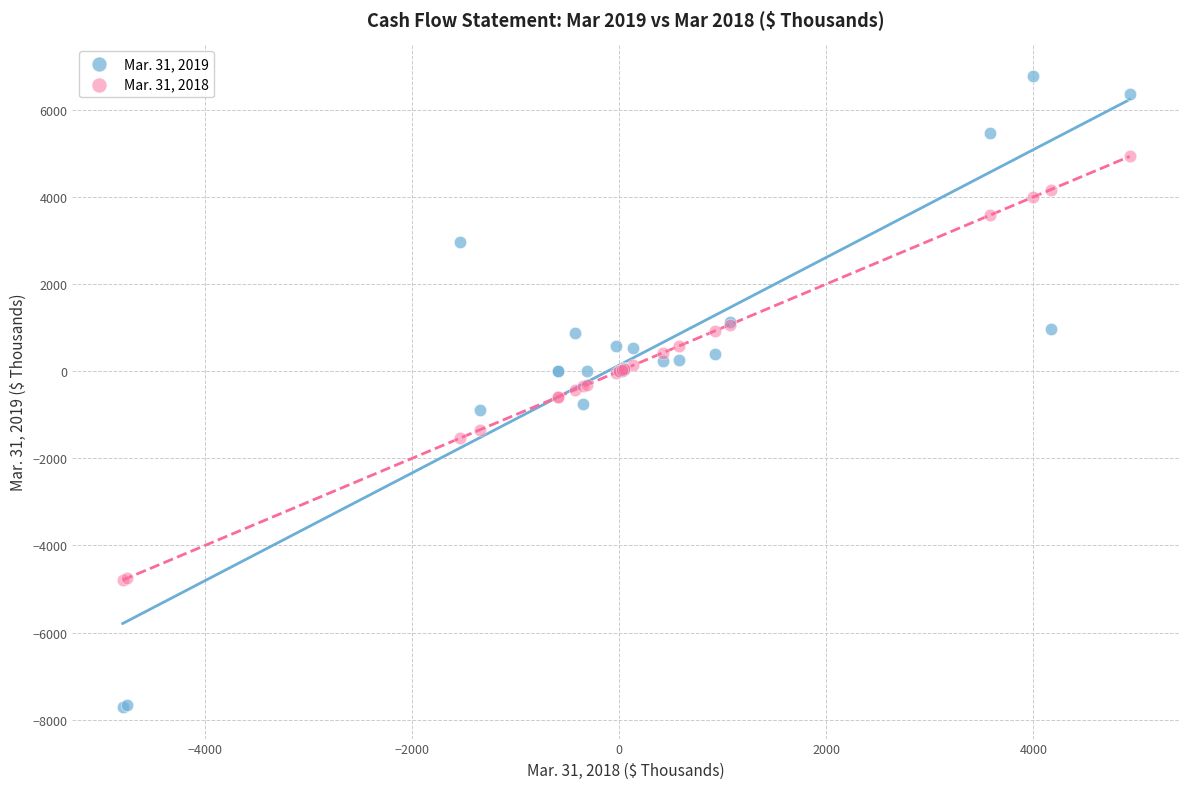

Which series reaches the maximum Y coordinate?

Mar. 31, 2019